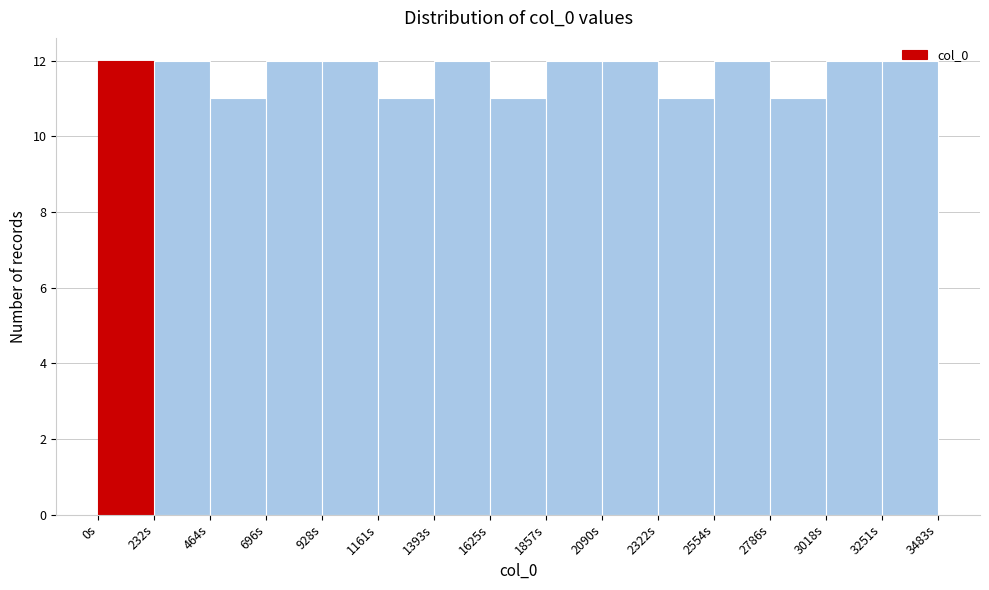

Reading left to right, transcribe this chart: for each bar, give the range it covers on the x-axis and its height. Neither the bar edges nor the heights are printed on the chart, so give them approximately, as read against the axes.

0 to 250: 12
250 to 450: 12
450 to 700: 11
700 to 950: 12
950 to 1150: 12
1150 to 1400: 11
1400 to 1650: 12
1650 to 1850: 11
1850 to 2100: 12
2100 to 2300: 12
2300 to 2550: 11
2550 to 2800: 12
2800 to 3000: 11
3000 to 3250: 12
3250 to 3500: 12